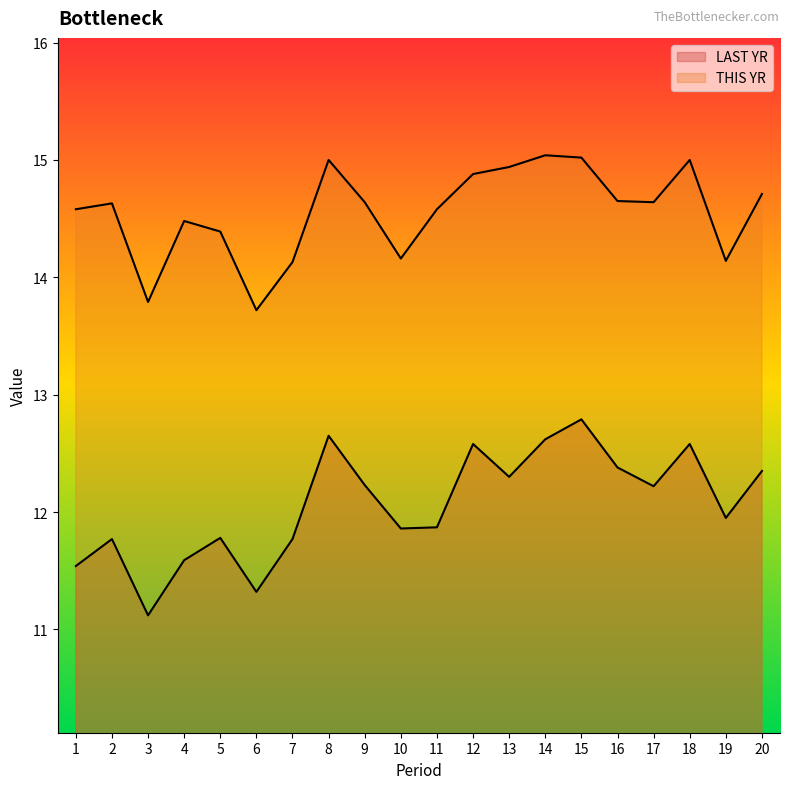

Does the chart display data point markers on the line(s)?

No